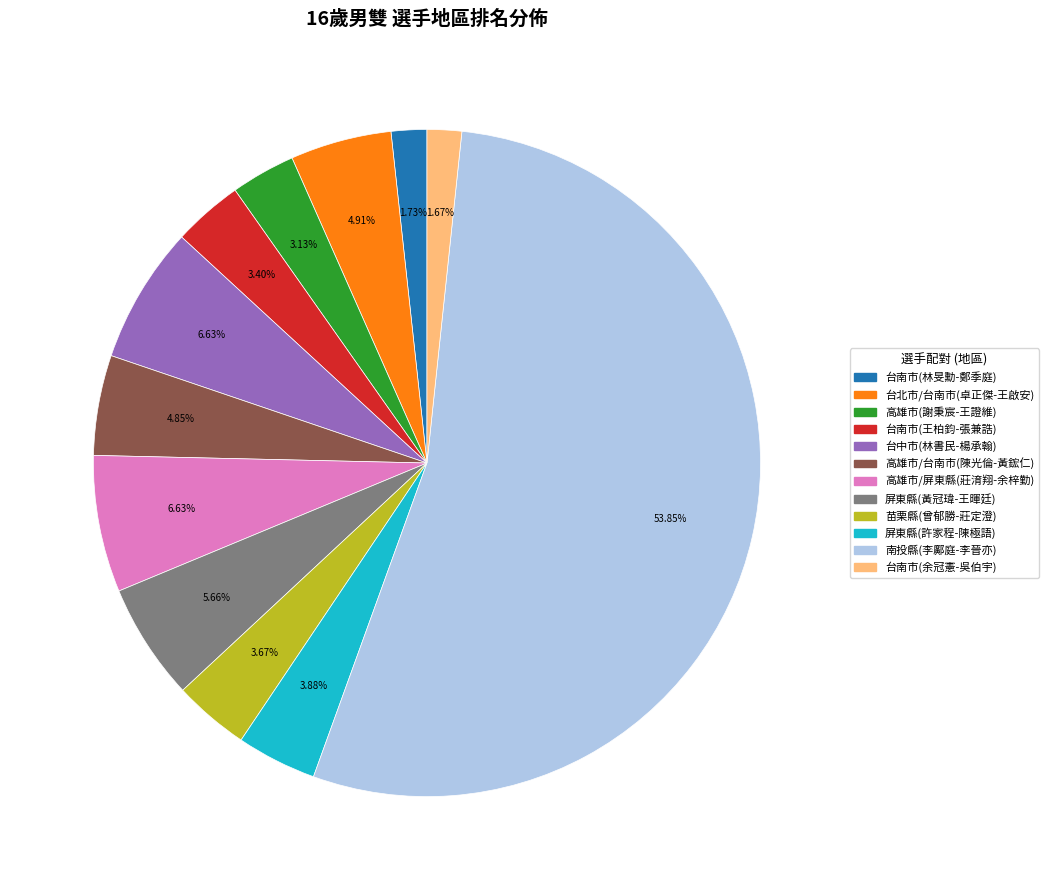

Is there any slice that represents more than half of the pie?

Yes